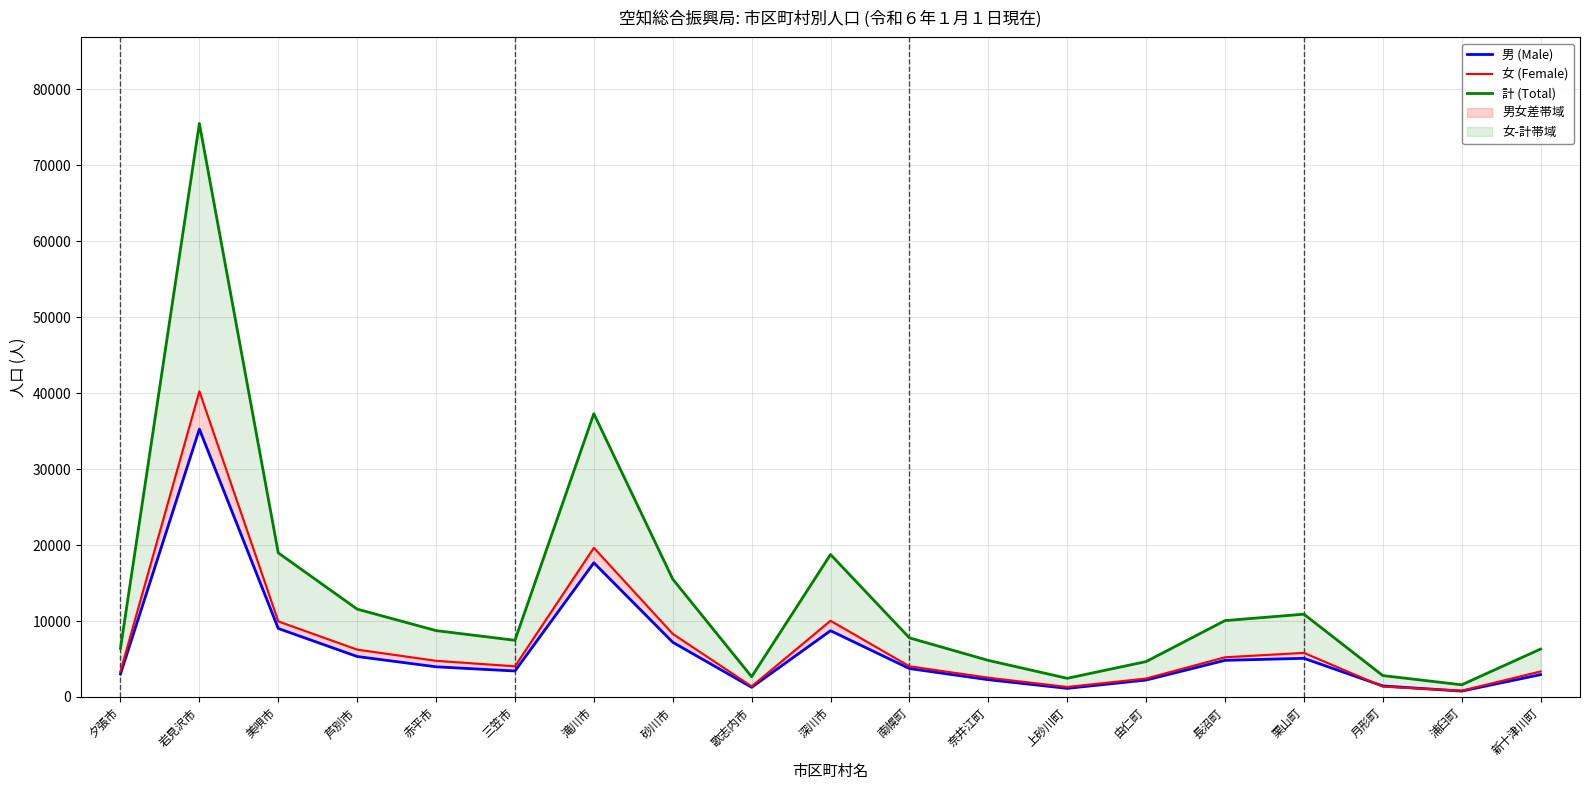

Rank the series by their maximum value, from lowest to highest.

男 (Male), 女 (Female), 計 (Total)